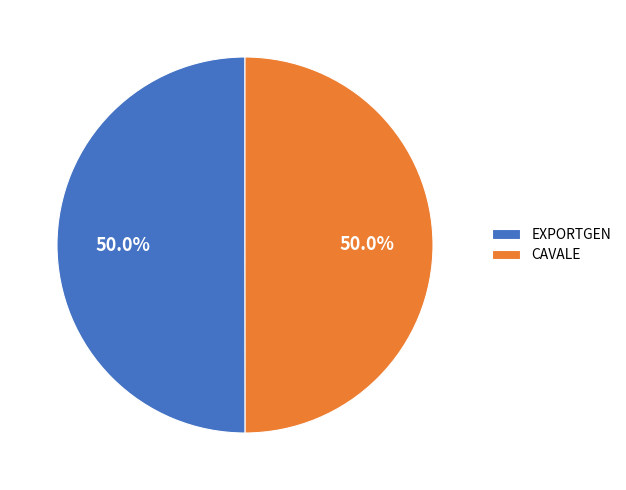

To the nearest percent, what percentage of the pie is EXPORTGEN?

50%